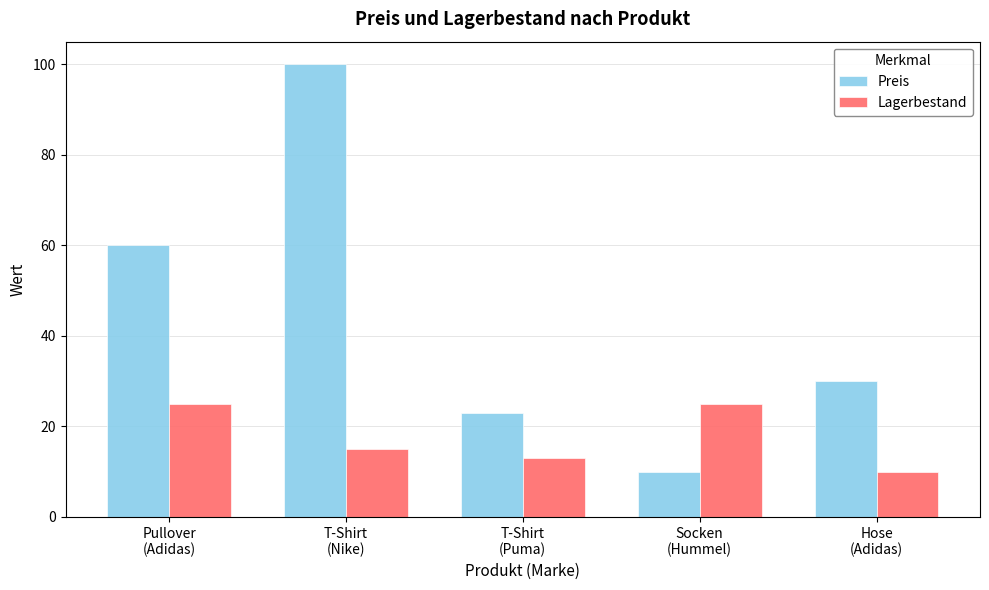

What is the difference between the maximum and minimum values in the Lagerbestand series?

15.0